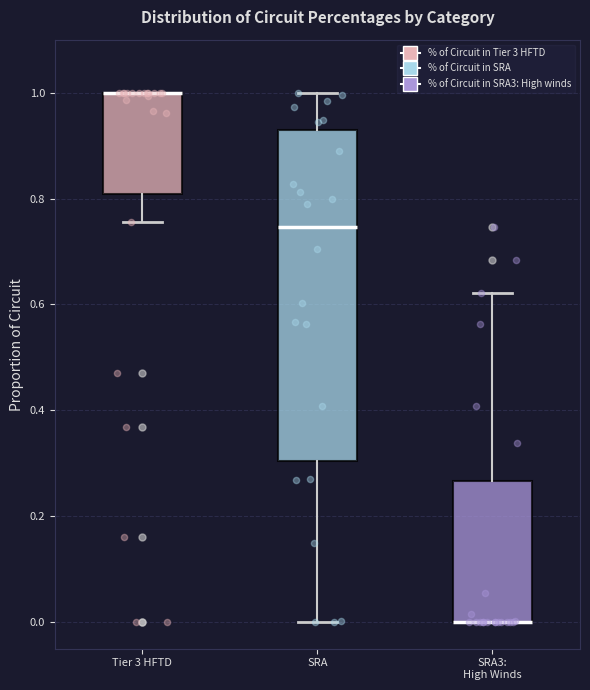

Reading left to right, read every box against the y-axis: the position of its median line, the range the box covers, and the ends of its whiskers. The values are not printed on the chart, so give them approximately, as read against the axis.

Tier 3 HFTD: median 1.00 (drawn on the box's upper edge), box 0.80 to 1.00, whiskers 0.76 to 1.00
SRA: median 0.74, box 0.30 to 0.94, whiskers 0.00 to 1.00
SRA3: High Winds: median 0.00 (drawn on the box's lower edge), box 0.00 to 0.26, whiskers 0.00 to 0.62